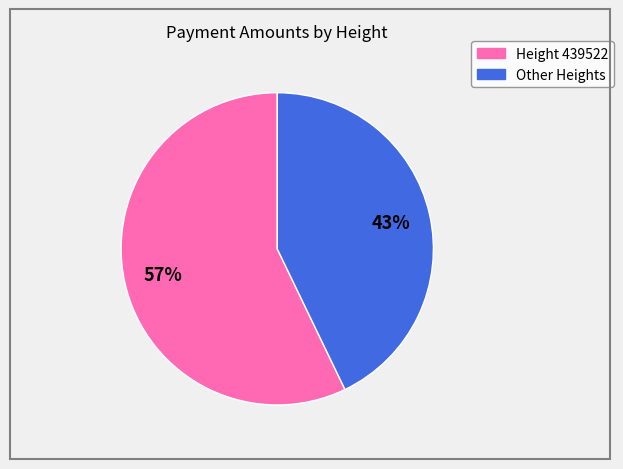

Is there a majority slice in this chart?

Yes